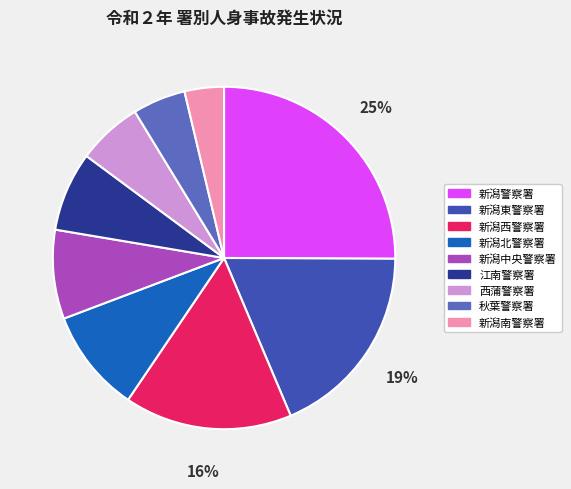

Is there any slice that represents more than half of the pie?

No